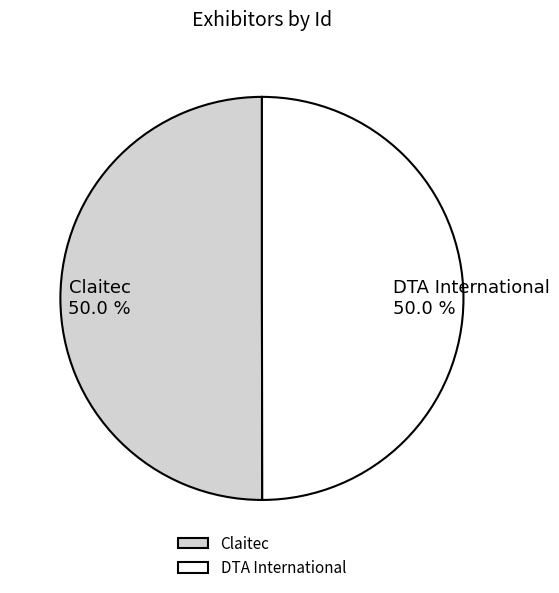

Is the sum of DTA International and Claitec greater than half?

Yes